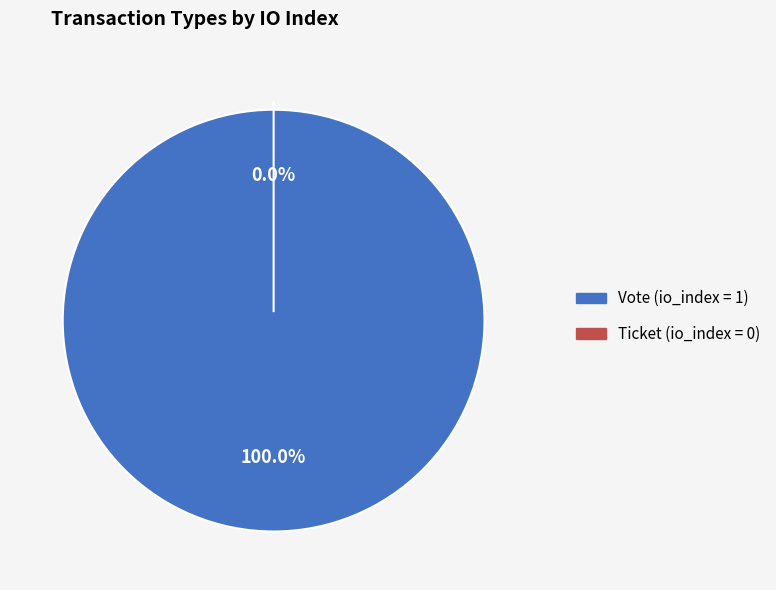

Is the sum of Ticket and Vote greater than half?

Yes